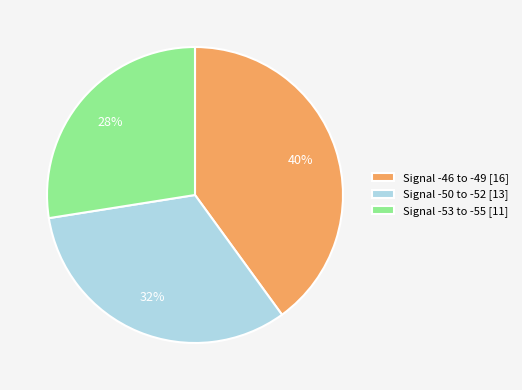

What is the smallest slice in the pie chart?

Signal -53 to -55 [11]